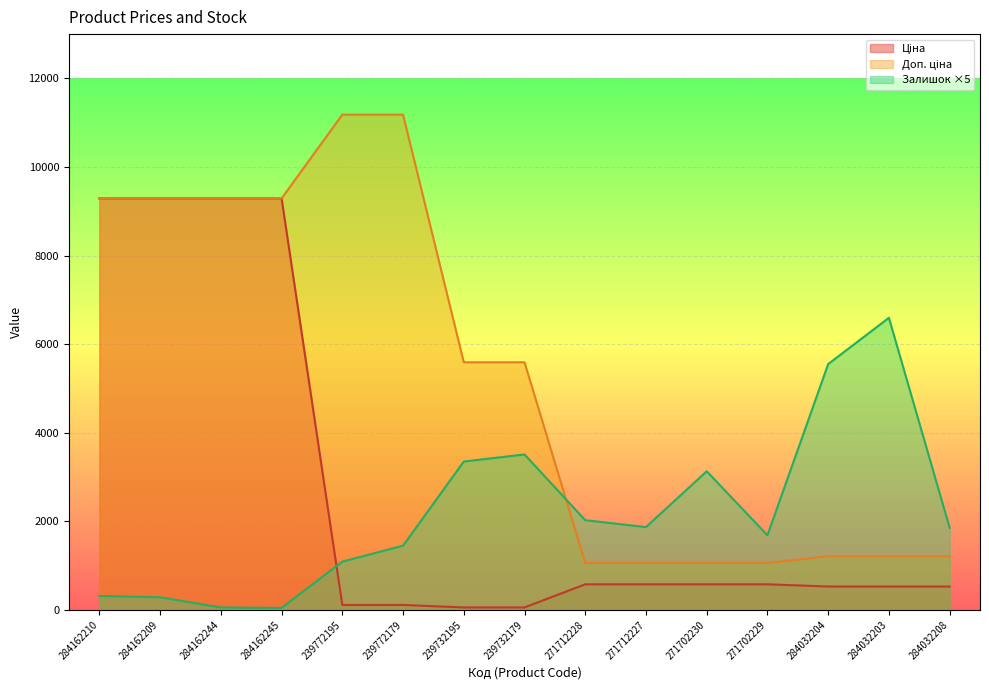

True or false: Ціна has more than 1 interior local peaks.

False